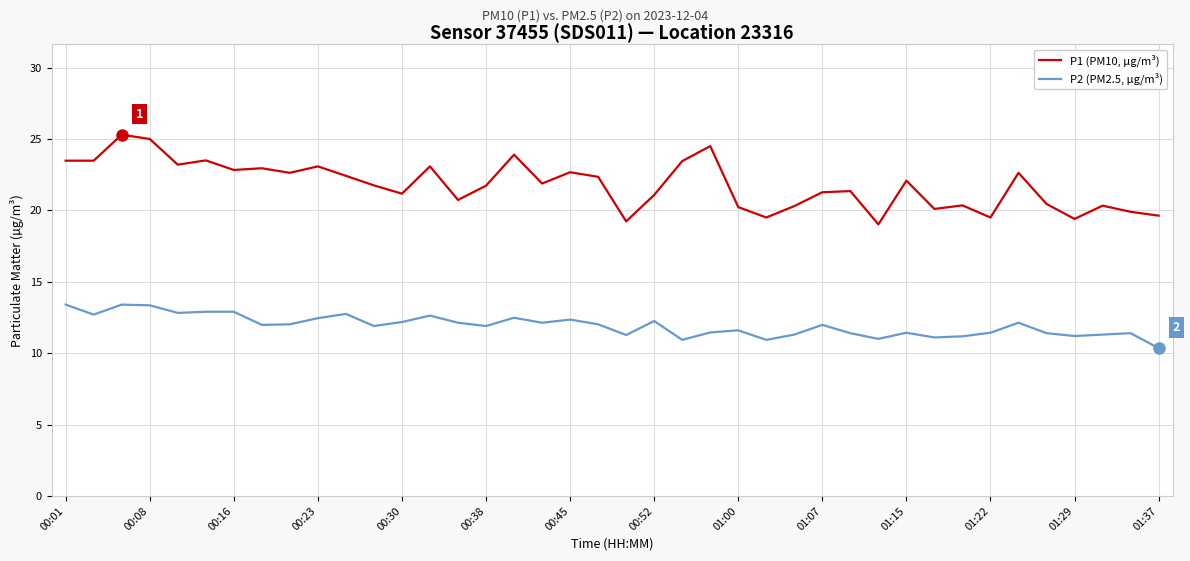

Rank the series by their average value, from highest to lowest.

P1 (PM10, µg/m³), P2 (PM2.5, µg/m³)